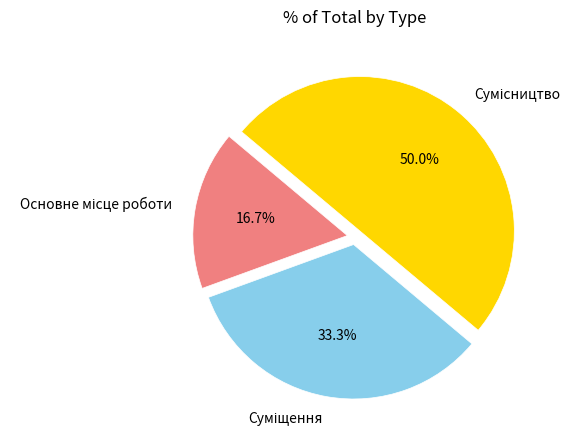

How many slices are in this pie chart?

3